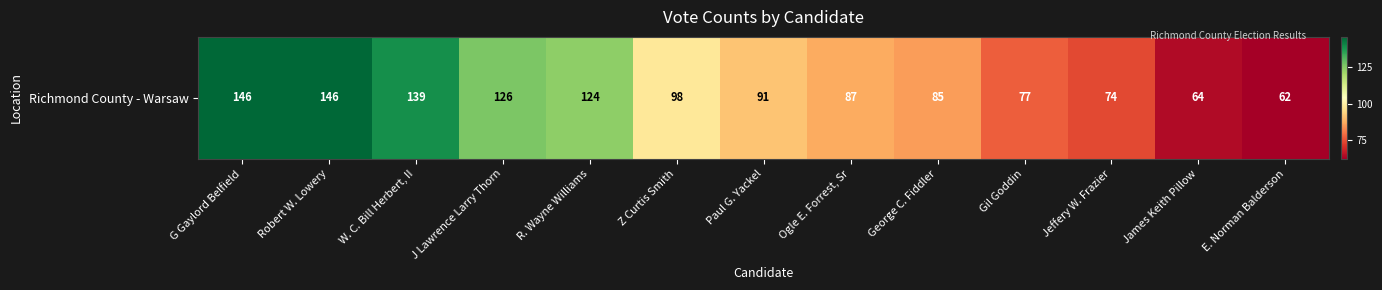

The value at E. Norman Balderson is 27. True or false?

False